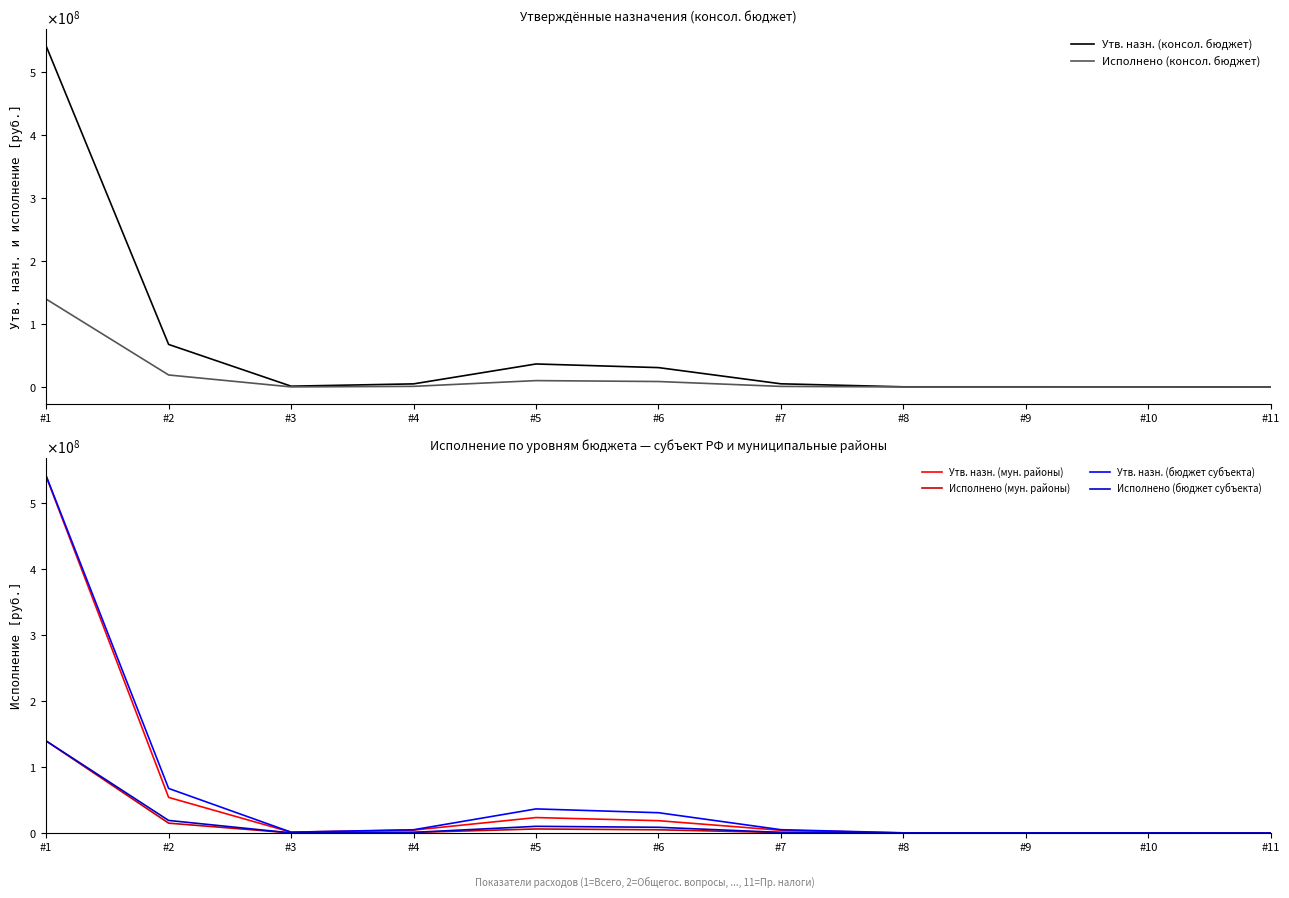

Reading left to right, list all the values displayed in this chart.

Утв. назн. (консол. бюджет): #1=541599371.0	#2=67795746.2	#3=1507229.0	#4=5154804.0	#5=36763713.2	#6=30994839.0	#7=5259484.2	#8=509390.0	#9=509390.0	#10=416390.0	#11=53000.0
Исполнено (консол. бюджет): #1=139789706.5	#2=19288107.7	#3=354335.1	#4=1221791.2	#5=10356856.1	#6=8905824.8	#7=1139043.2	#8=311988.0	#9=311988.0	#10=291988.0	#11=20000.0
Утв. назн. (мун. районы): #1=540742371.0	#2=54198214.0	#3=1507229.0	#4=4685600.0	#5=23650385.0	#6=18925843.0	#7=4386162.0	#8=338380.0	#9=338380.0	#10=263380.0	#11=45000.0
Исполнено (мун. районы): #1=139724763.8	#2=15193257.3	#3=354335.1	#4=1121235.2	#5=6362561.7	#6=5122961.3	#7=956220.3	#8=283380.0	#9=283380.0	#10=263380.0	#11=20000.0
Утв. назн. (бюджет субъекта): #1=541599371.0	#2=67795746.2	#3=1507229.0	#4=5154804.0	#5=36763713.2	#6=30994839.0	#7=5259484.2	#8=509390.0	#9=509390.0	#10=416390.0	#11=53000.0
Исполнено (бюджет субъекта): #1=139789706.5	#2=19288107.7	#3=354335.1	#4=1221791.2	#5=10356856.1	#6=8905824.8	#7=1139043.2	#8=311988.0	#9=311988.0	#10=291988.0	#11=20000.0